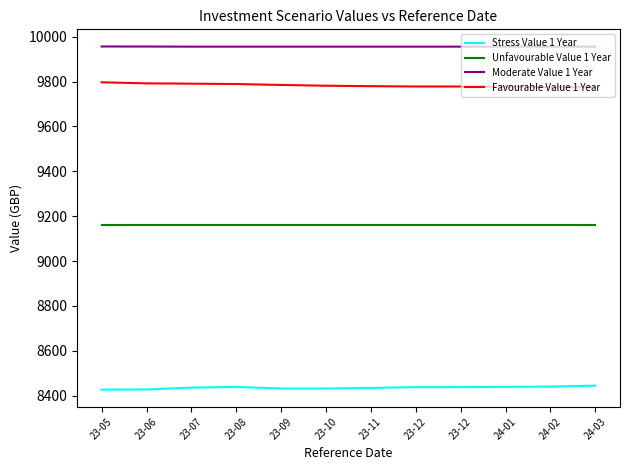

Does the chart have visible grid lines?

No